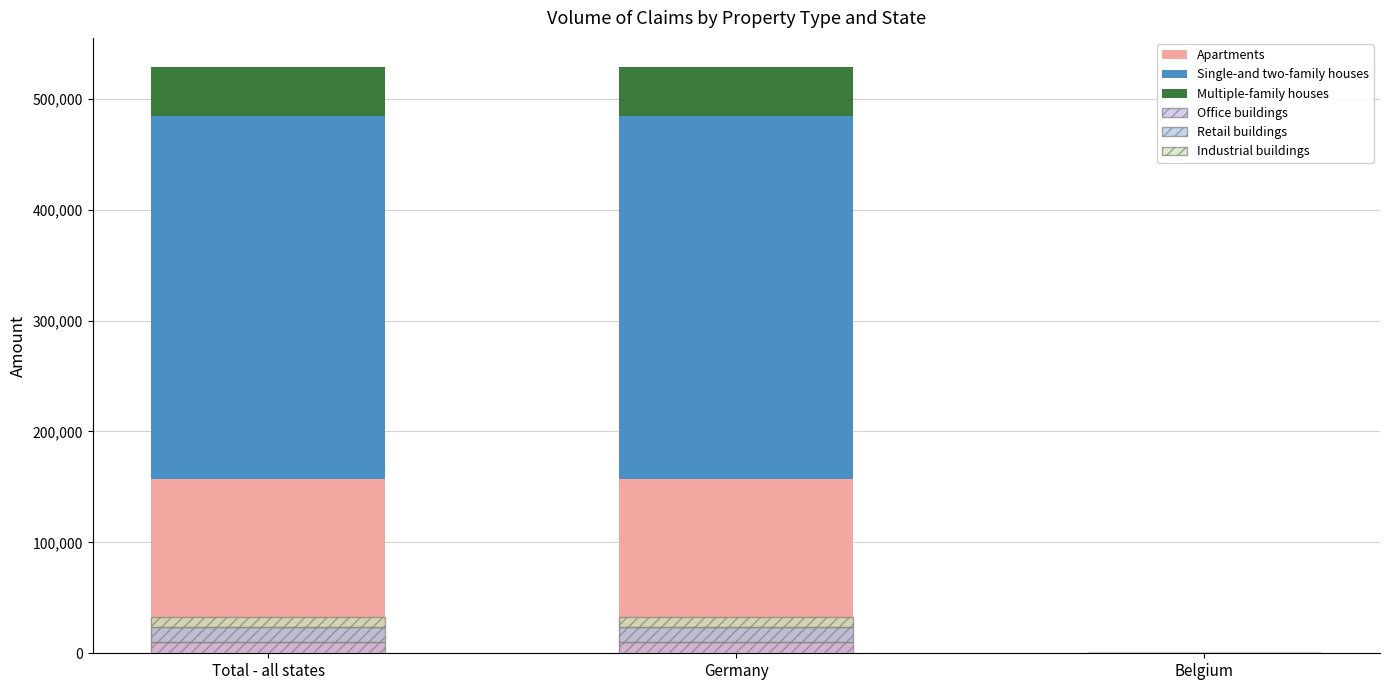

True or false: Office buildings has a value of 0 at Belgium.

True